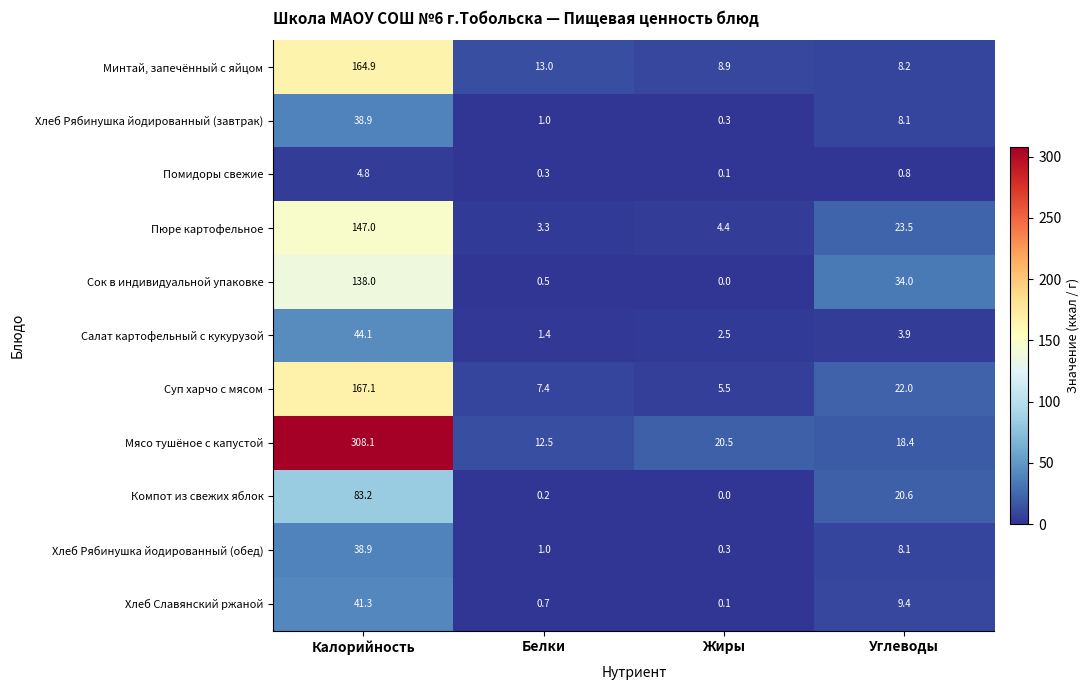

Between Жиры and Углеводы, which series saw the biggest shift?

Сок в индивидуальной упаковке